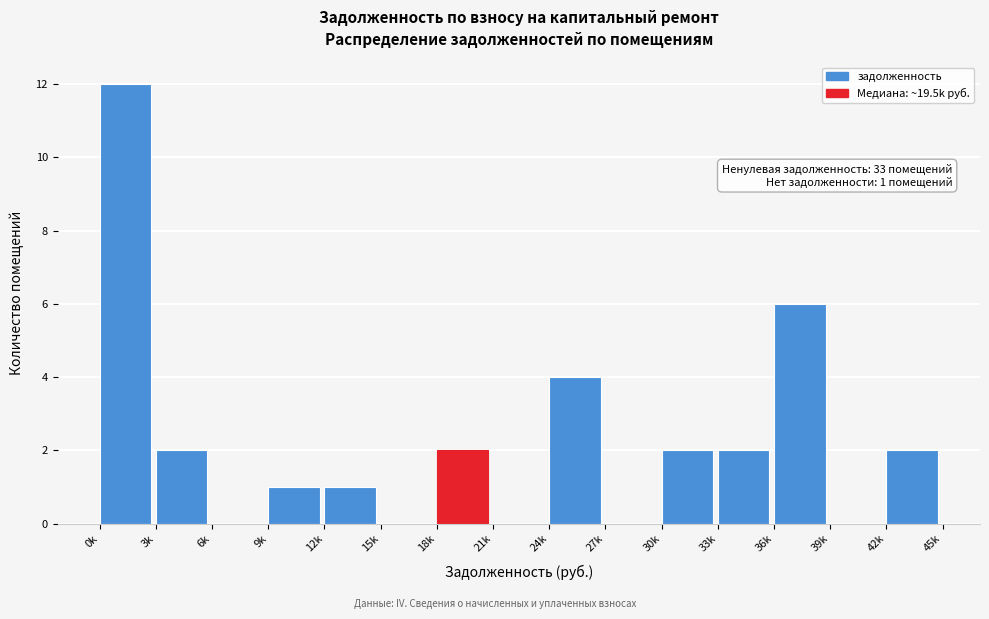

Reading right to left, extract all data points from this chart.

42k=2	39k=0	36k=6	33k=2	30k=2	27k=0	24k=4	21k=0	18k=2	15k=0	12k=1	9k=1	6k=0	3k=2	0k=12